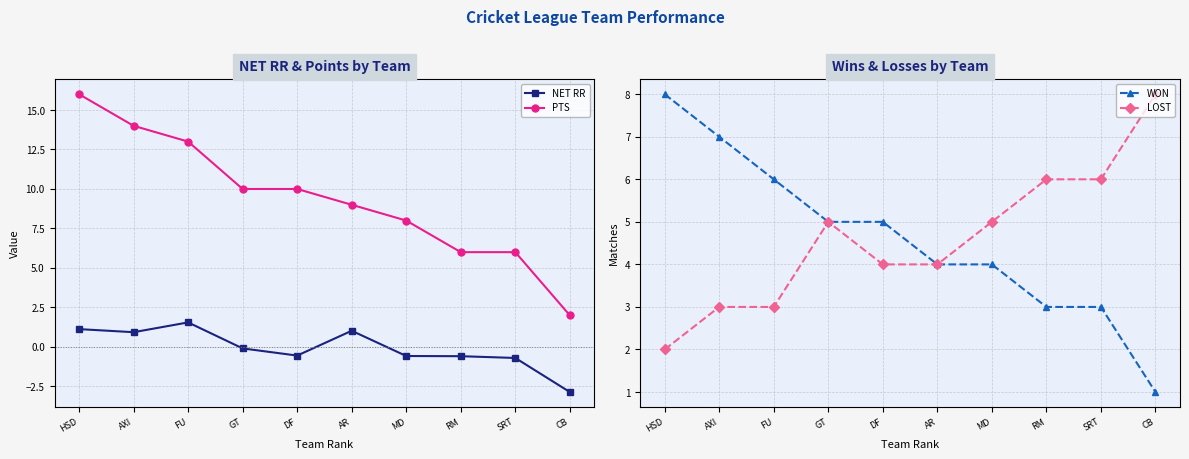

Reading left to right, list all the values displayed in this chart.

NET RR: HSD=1.1	AXI=0.9	FU=1.6	GT=-0.1	DF=-0.5	AR=1.0	MD=-0.6	RM=-0.6	SRT=-0.7	CB=-2.9
PTS: HSD=16.0	AXI=14.0	FU=13.0	GT=10.0	DF=10.0	AR=9.0	MD=8.0	RM=6.0	SRT=6.0	CB=2.0
WON: HSD=8.0	AXI=7.0	FU=6.0	GT=5.0	DF=5.0	AR=4.0	MD=4.0	RM=3.0	SRT=3.0	CB=1.0
LOST: HSD=2.0	AXI=3.0	FU=3.0	GT=5.0	DF=4.0	AR=4.0	MD=5.0	RM=6.0	SRT=6.0	CB=8.0